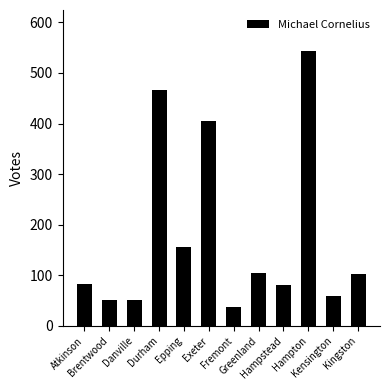

How many data points are less than 102?

6